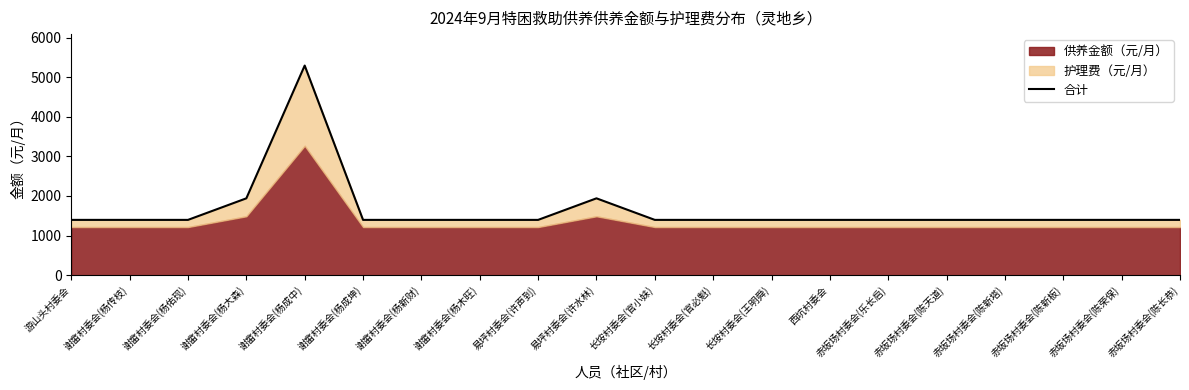

Is it true that the value at 谢畲村委会(杨传枝) is 2052?

False